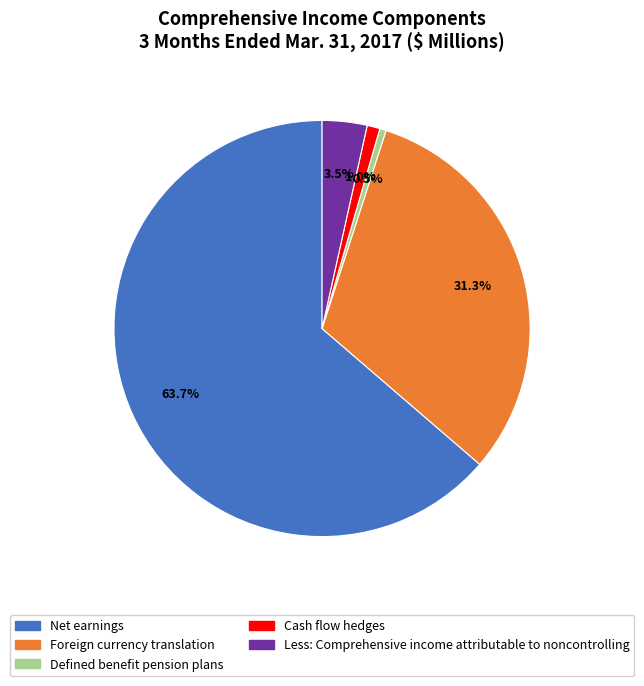

Which category has the biggest portion of the pie?

Net earnings